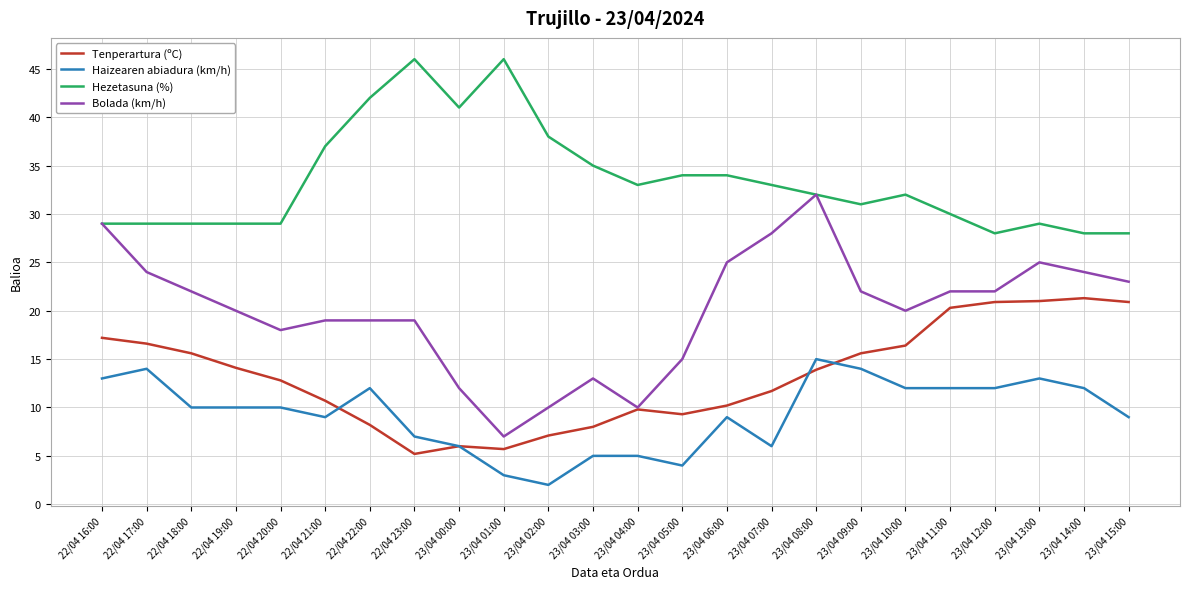

True or false: Hezetasuna (%) and Haizearen abiadura (km/h) cross at least once.

False